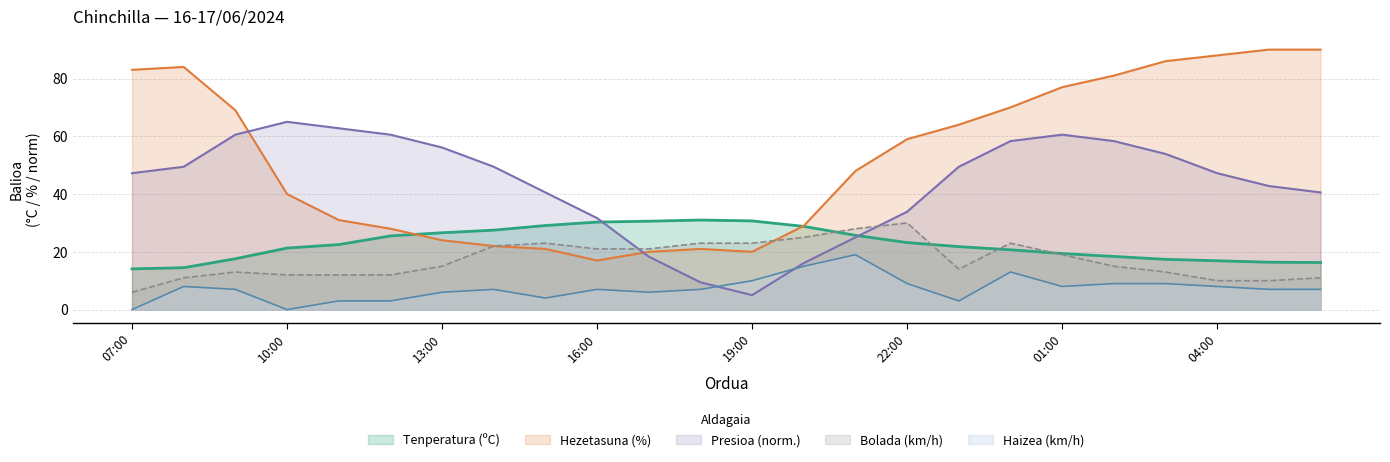

Is the value of Haizearen abiadura (km/h) at 13:00 greater than the value of Hezetasuna (%) at 06:00?

No